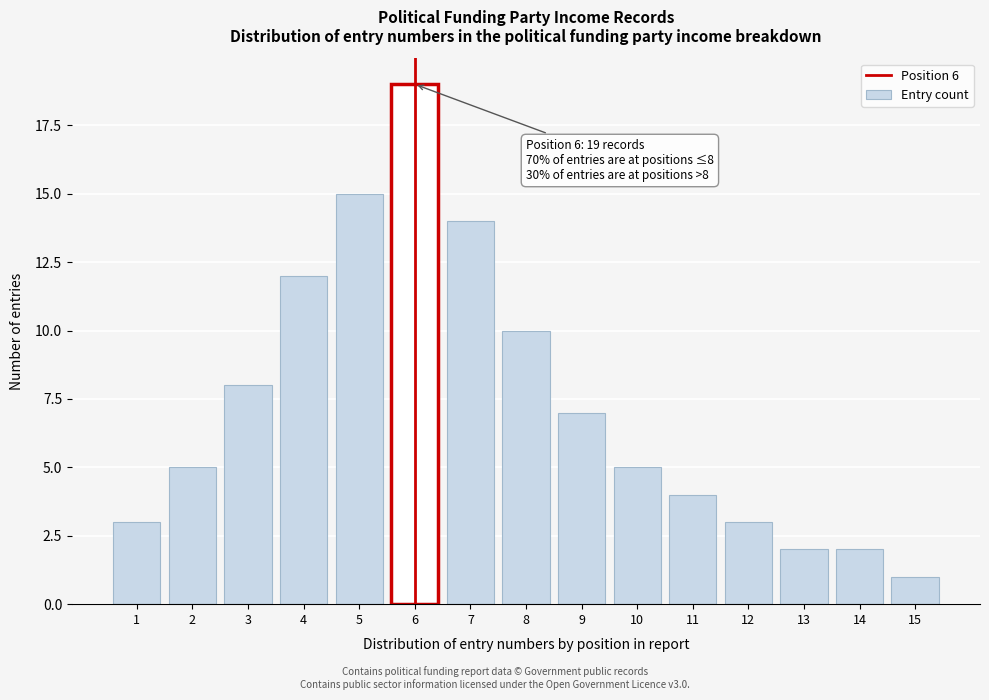

Reading left to right, extract all data points from this chart.

3	5	8	12	15	19	14	10	7	5	4	3	2	2	1